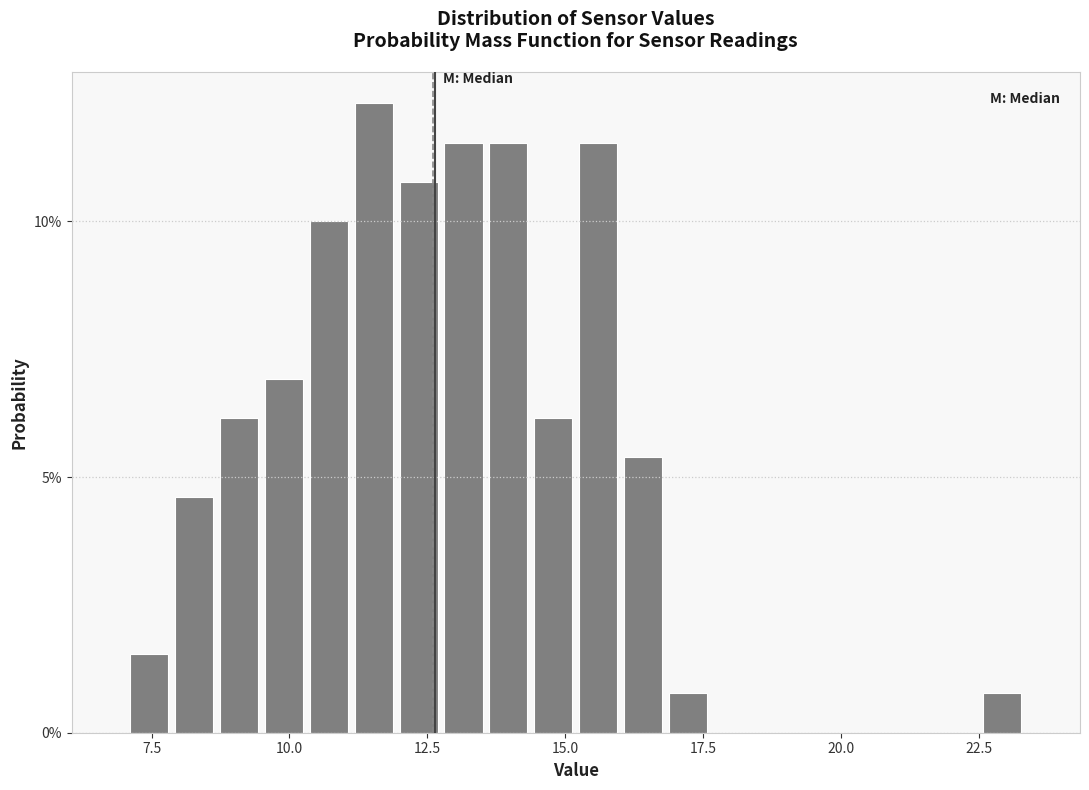

Read against the x-axis, roughly where is the centre of the tallest bar?

11.5